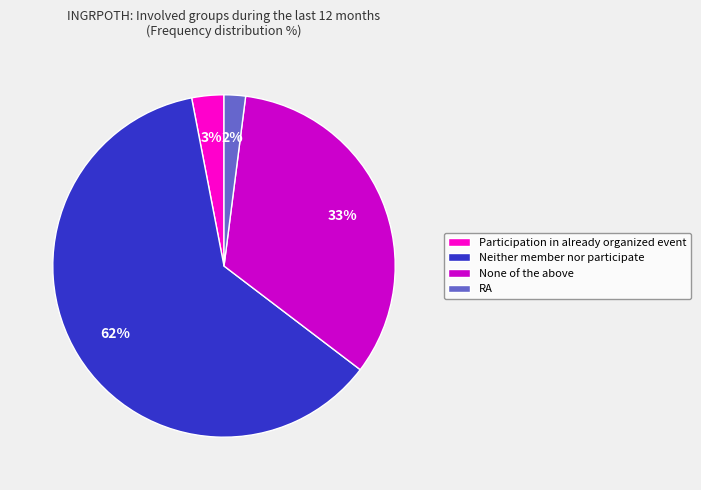

The RA slice represents 2% of the pie. True or false?

True